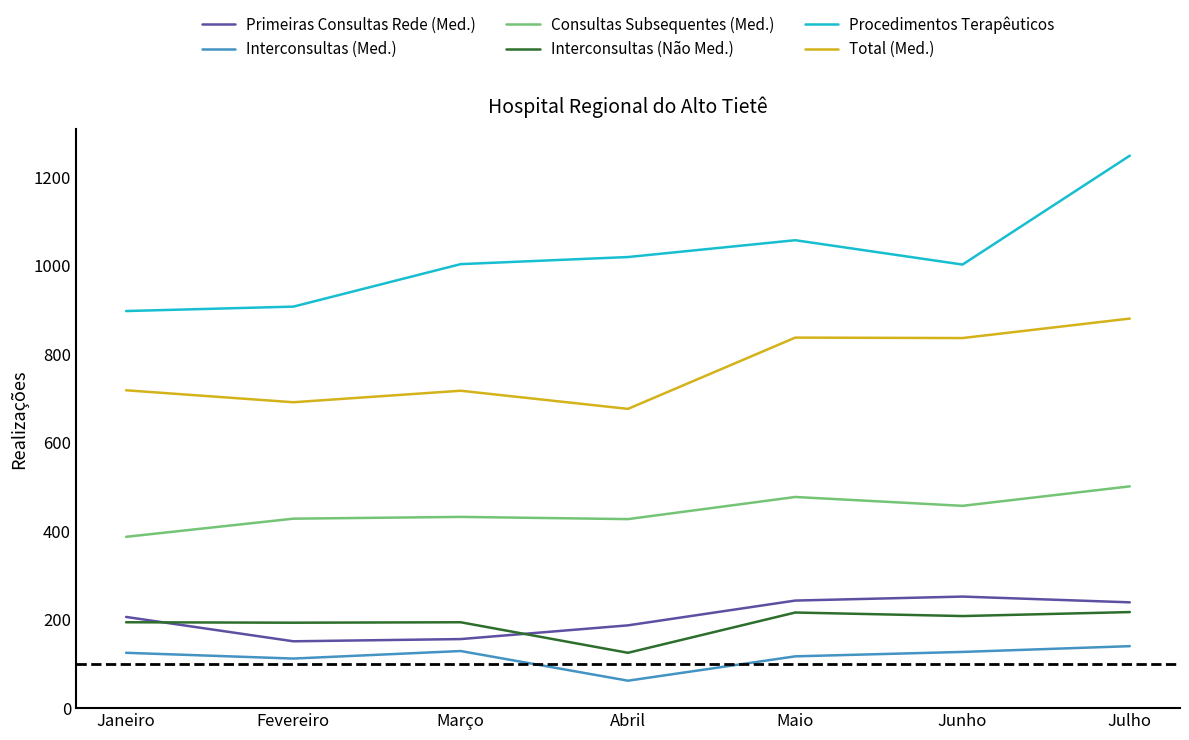

What is the spread (max minus min) of values at Julho?

1108